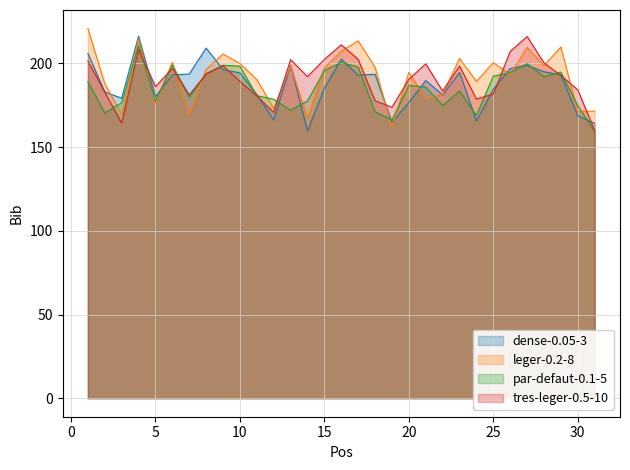

What is the smallest value displayed?

159.4